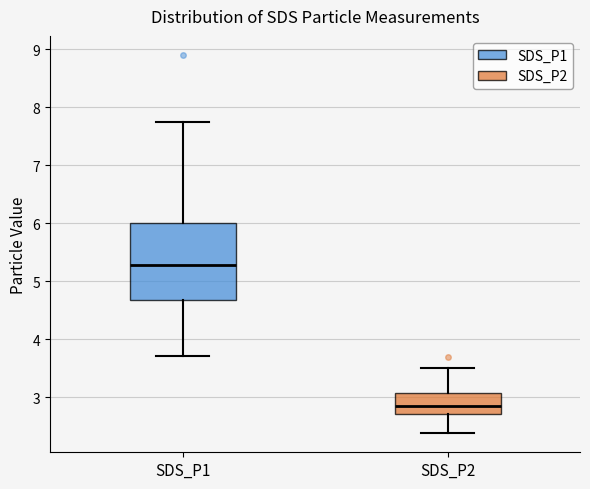

Where does the upper whisker of the box for SDS_P1 end on the y-axis? The values are not printed on the chart, so give them approximately, as read against the axis.

7.8